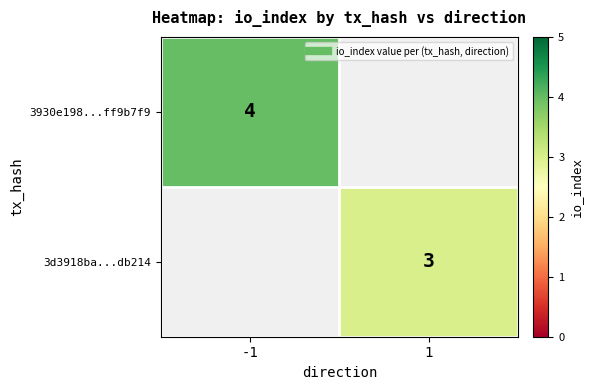

What is the minimum value shown in the chart?

3.0